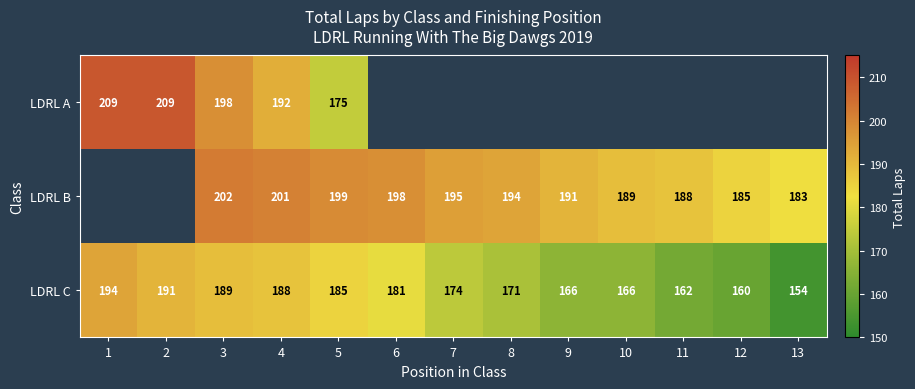

At how many categories does at least one series exceed 192?

8